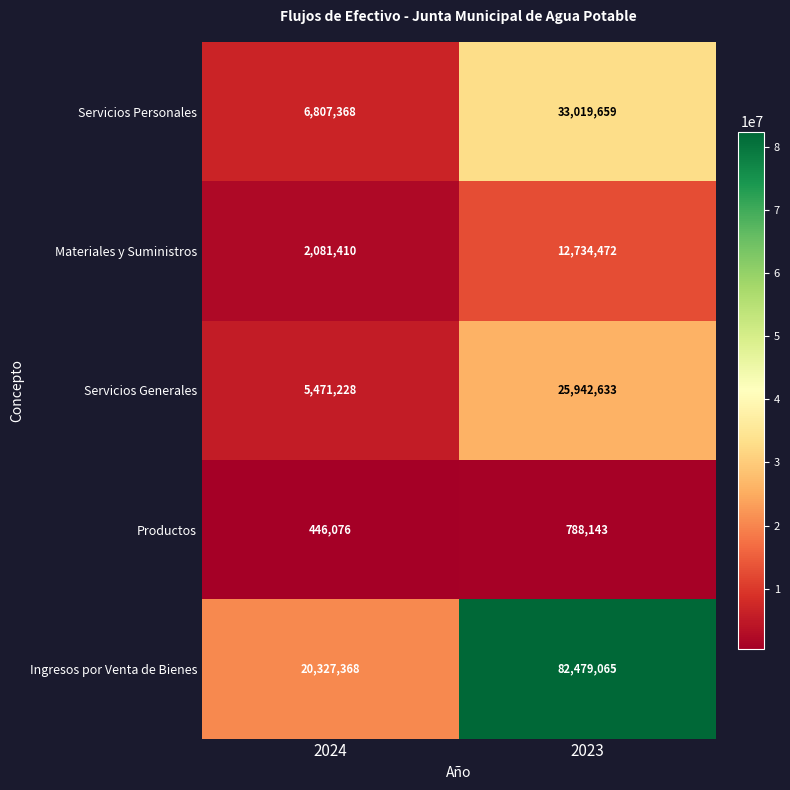

Is the value of Ingresos por Venta de Bienes at 2023 greater than the value of Servicios Generales at 2024?

Yes